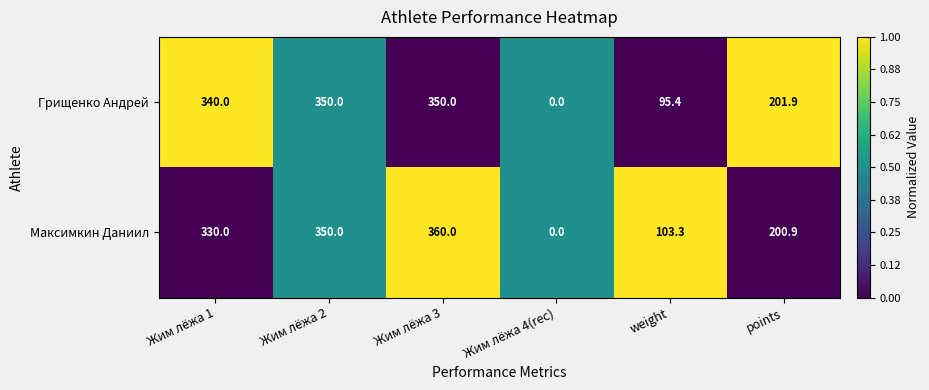

At which category is the sum across all series the highest?

Жим лёжа 3